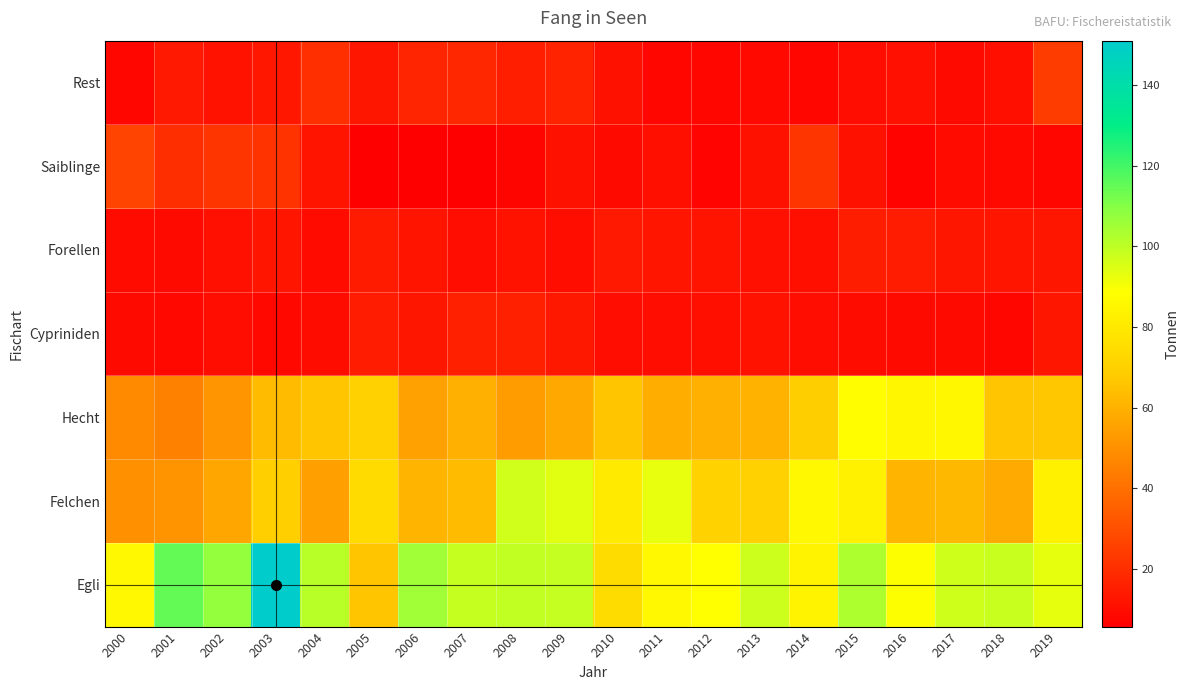

Reading left to right, extract all data points from this chart.

Egli: 2000=86.3	2001=114.7	2002=107.6	2003=150.9	2004=100.8	2005=66.2	2006=105.1	2007=98.6	2008=99.6	2009=99.0	2010=74.5	2011=86.3	2012=88.7	2013=97.6	2014=84.2	2015=102.8	2016=88.9	2017=97.2	2018=98.2	2019=93.0
Felchen: 2000=50.2	2001=50.9	2002=56.8	2003=69.4	2004=54.8	2005=74.2	2006=61.1	2007=62.9	2008=97.0	2009=94.1	2010=80.5	2011=92.7	2012=70.5	2013=70.2	2014=85.8	2015=83.1	2016=60.9	2017=62.0	2018=57.8	2019=83.1
Hecht: 2000=48.1	2001=45.2	2002=51.2	2003=62.9	2004=66.4	2005=70.2	2006=55.0	2007=59.9	2008=53.7	2009=57.5	2010=66.2	2011=58.8	2012=59.6	2013=60.7	2014=69.0	2015=88.1	2016=85.4	2017=85.7	2018=66.1	2019=66.6
Cypriniden: 2000=9.2	2001=8.4	2002=10.0	2003=8.6	2004=9.7	2005=14.7	2006=12.8	2007=15.9	2008=15.9	2009=13.3	2010=10.0	2011=10.0	2012=10.6	2013=12.0	2014=10.1	2015=9.7	2016=9.0	2017=9.1	2018=7.9	2019=12.6
Forellen: 2000=9.4	2001=9.2	2002=11.1	2003=12.6	2004=9.2	2005=14.1	2006=12.2	2007=10.1	2008=11.9	2009=10.3	2010=13.7	2011=12.5	2012=12.2	2013=11.1	2014=10.7	2015=15.0	2016=14.8	2017=12.6	2018=12.6	2019=12.6
Saiblinge: 2000=26.4	2001=20.0	2002=22.1	2003=21.5	2004=12.2	2005=5.8	2006=6.1	2007=6.0	2008=7.5	2009=11.4	2010=9.1	2011=10.6	2012=7.4	2013=11.2	2014=22.1	2015=11.3	2016=7.1	2017=9.4	2018=8.8	2019=8.3
Rest: 2000=8.2	2001=13.5	2002=11.5	2003=13.1	2004=20.3	2005=12.9	2006=17.1	2007=17.8	2008=15.5	2009=16.7	2010=11.2	2011=8.0	2012=8.2	2013=8.7	2014=8.1	2015=9.9	2016=11.0	2017=9.0	2018=10.8	2019=24.2